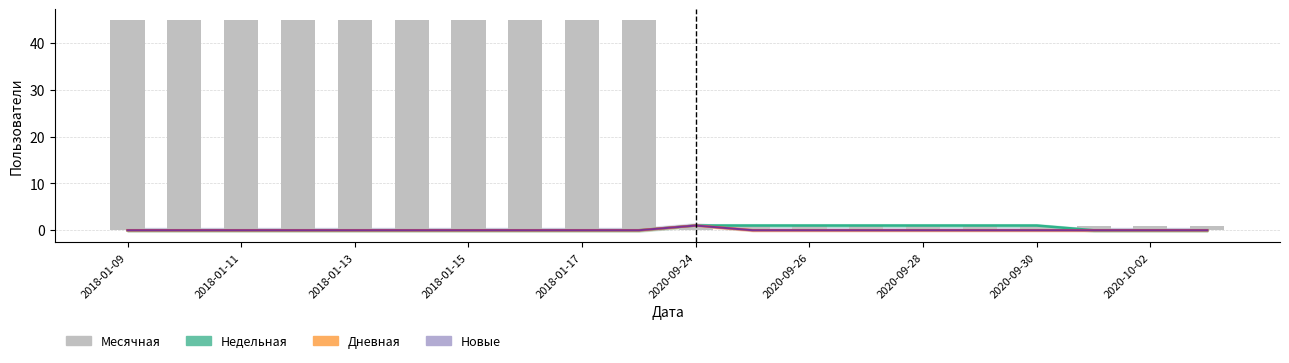

At which label does Месячная reach its peak?

2018-01-09